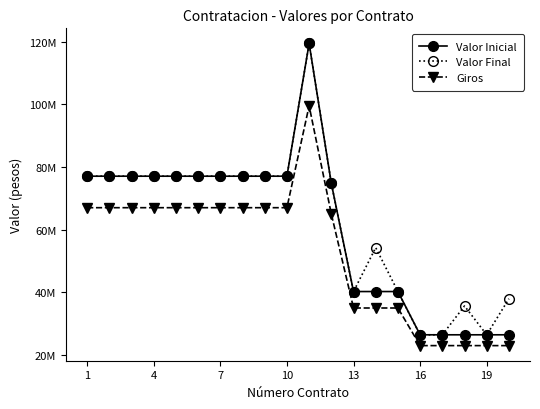

What are all the series names shown in the legend?

Valor Inicial, Valor Final, Giros